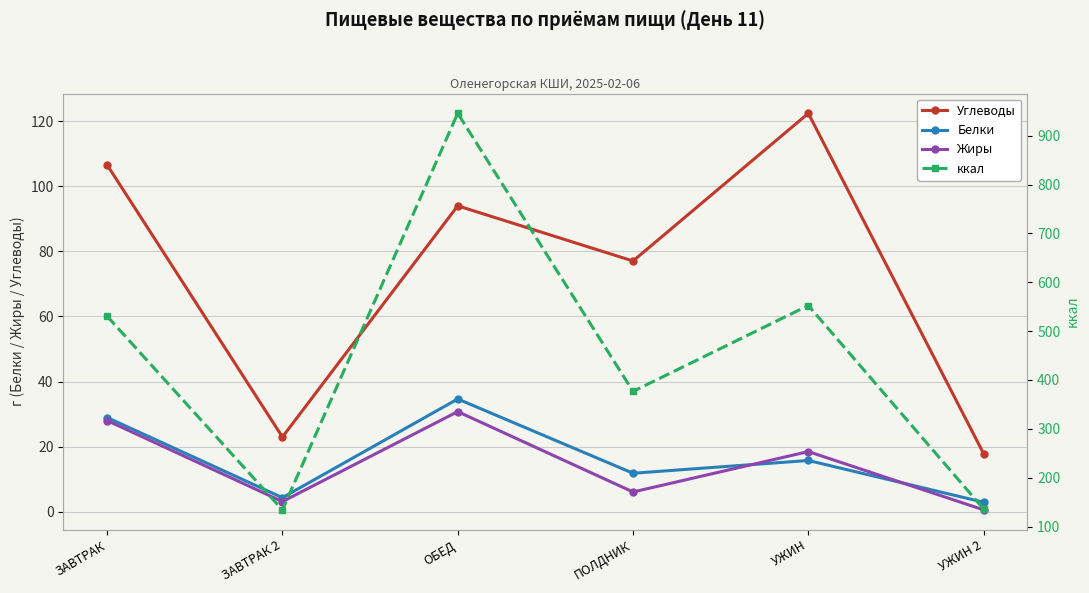

At which label is Углеводы closest to 70?

ПОЛДНИК